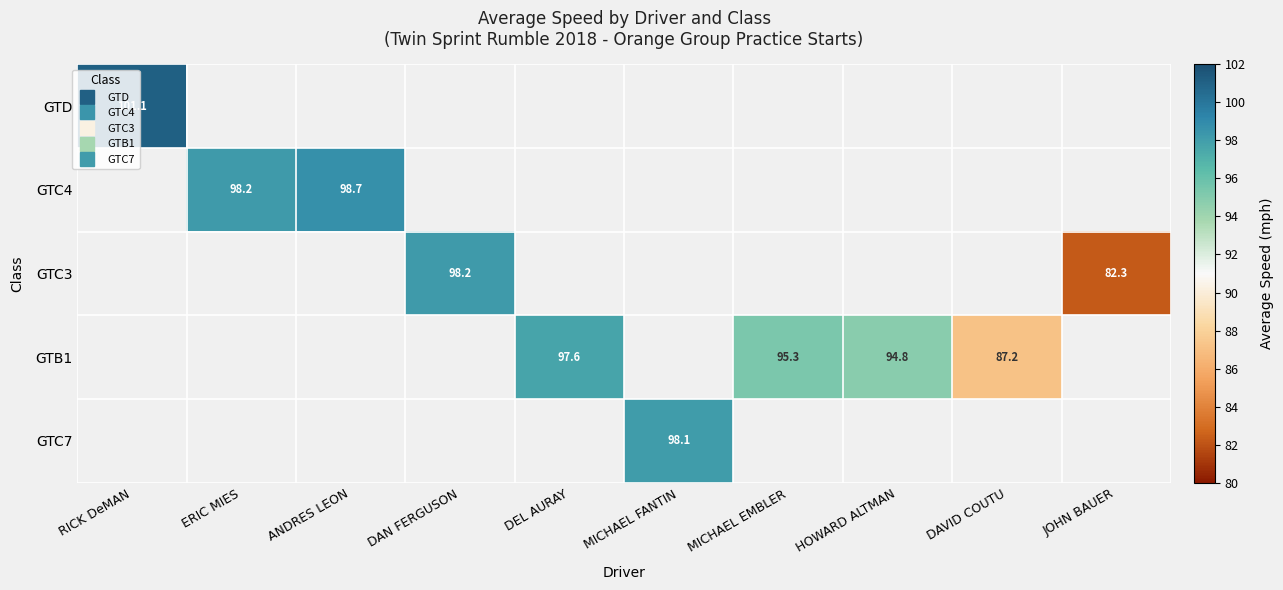

Between DAN FERGUSON and JOHN BAUER, which series saw the biggest shift?

GTC3